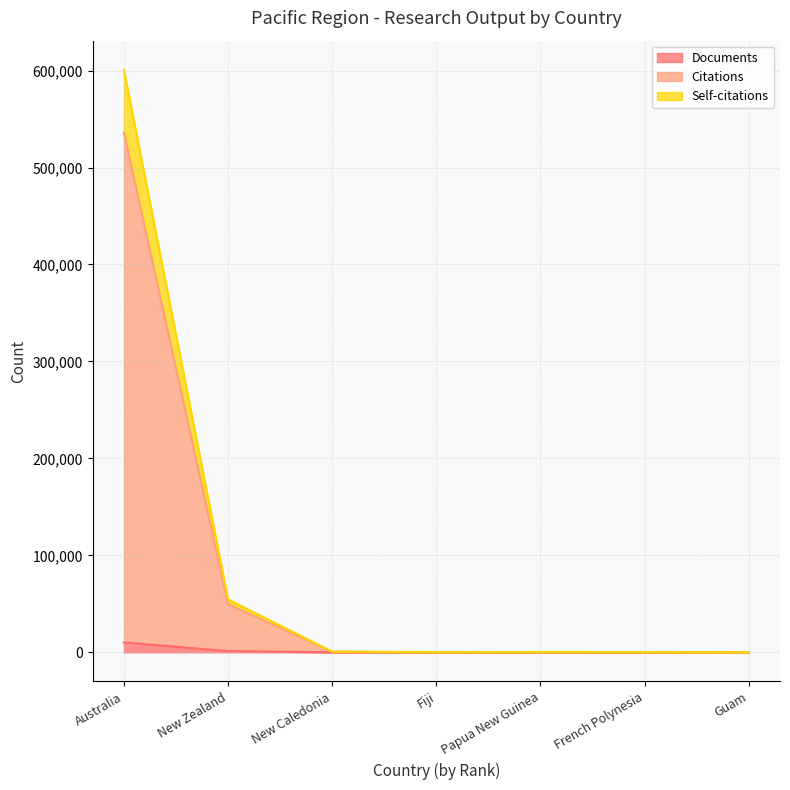

True or false: Documents and Self-citations cross at least once.

False